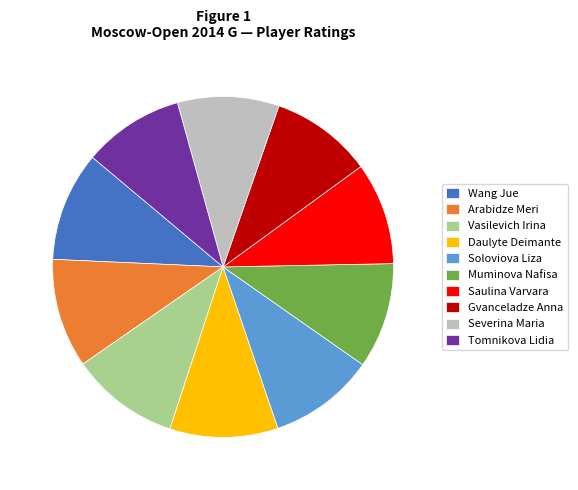

Is the sum of Daulyte Deimante and Vasilevich Irina greater than half?

No